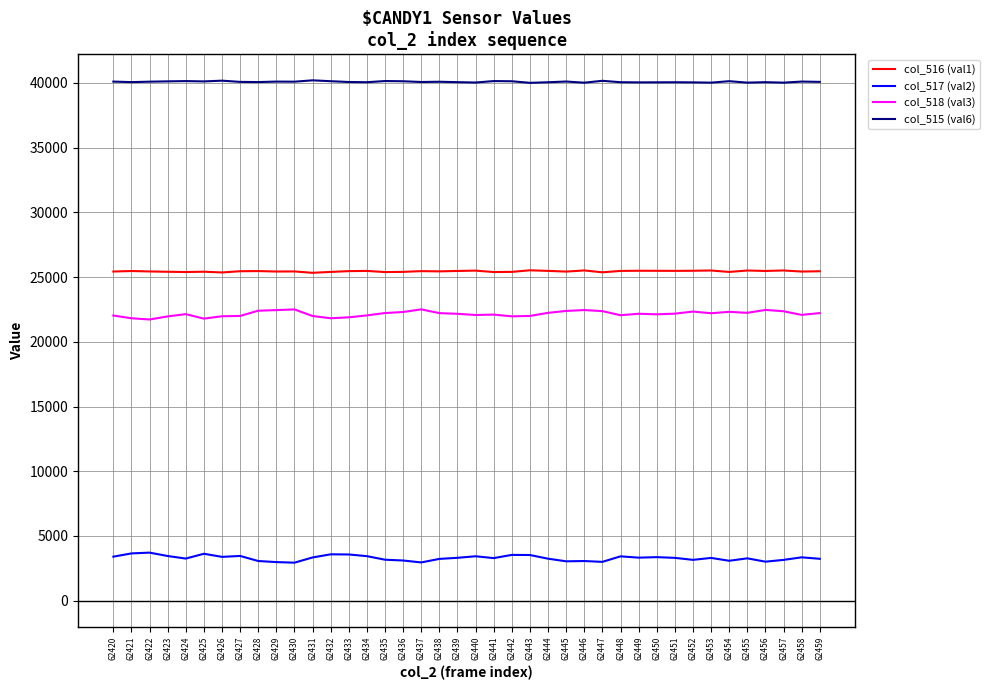

What is the average value of the col_518 (val3) series?

22157